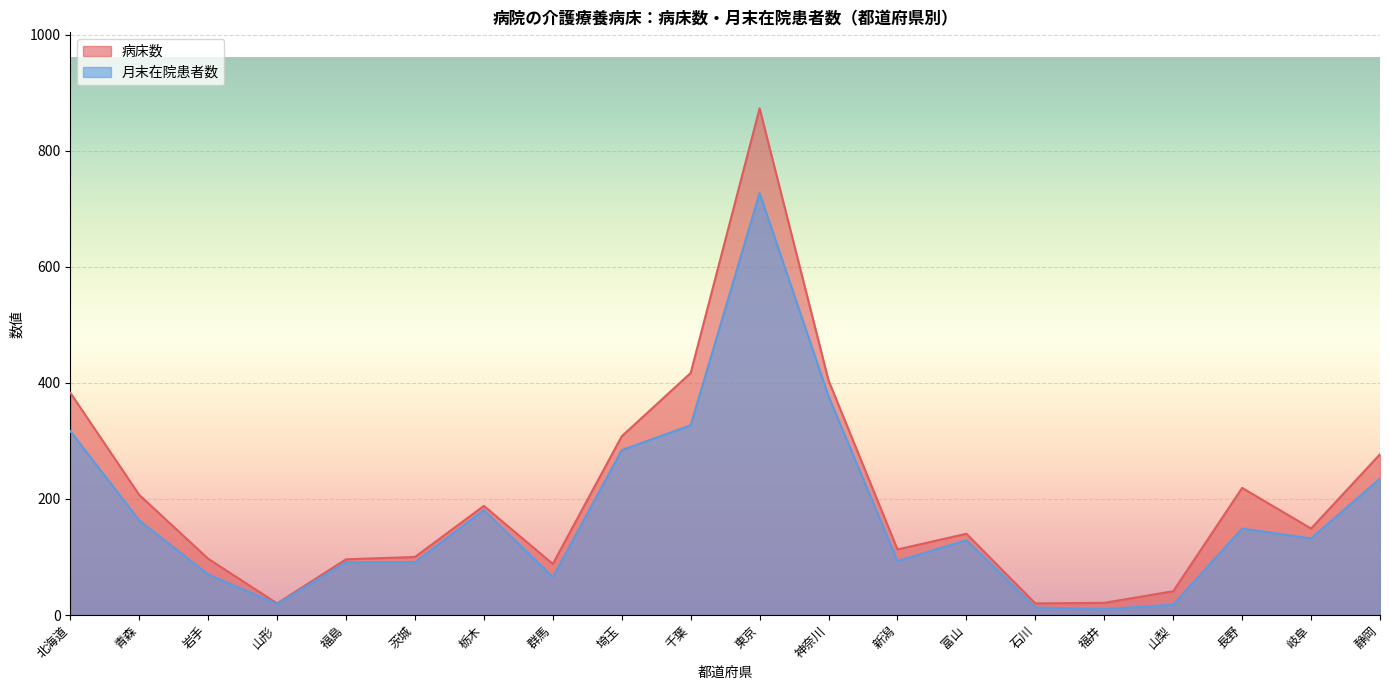

At which label does 病床数 reach its peak?

東京